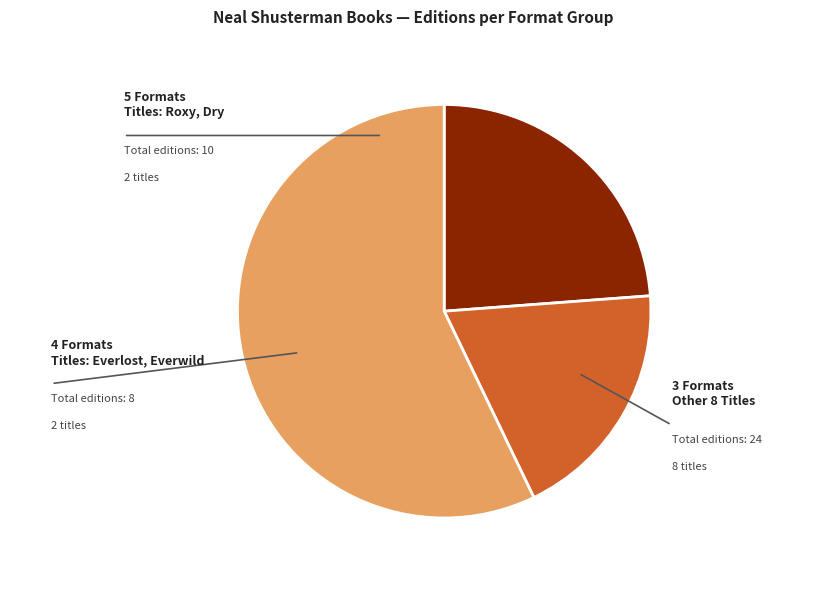

Is there a majority slice in this chart?

Yes